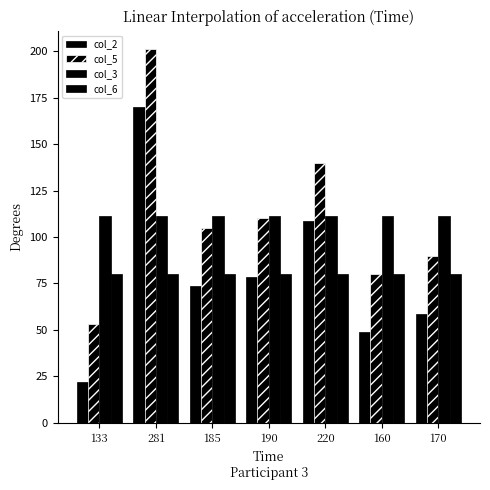

How many bars are there in total?

28